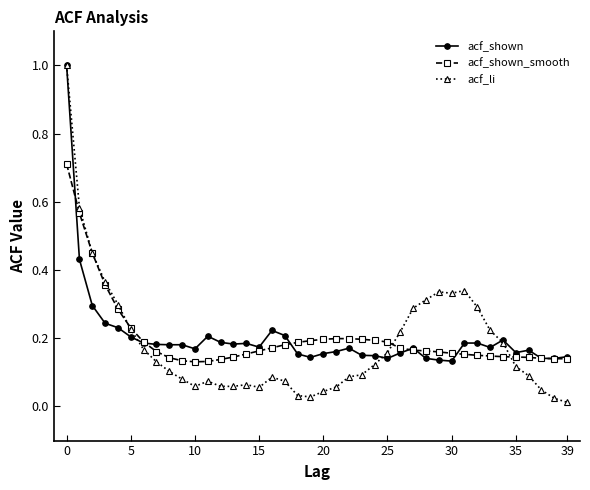

What is the highest value of the acf_shown series?

1.0